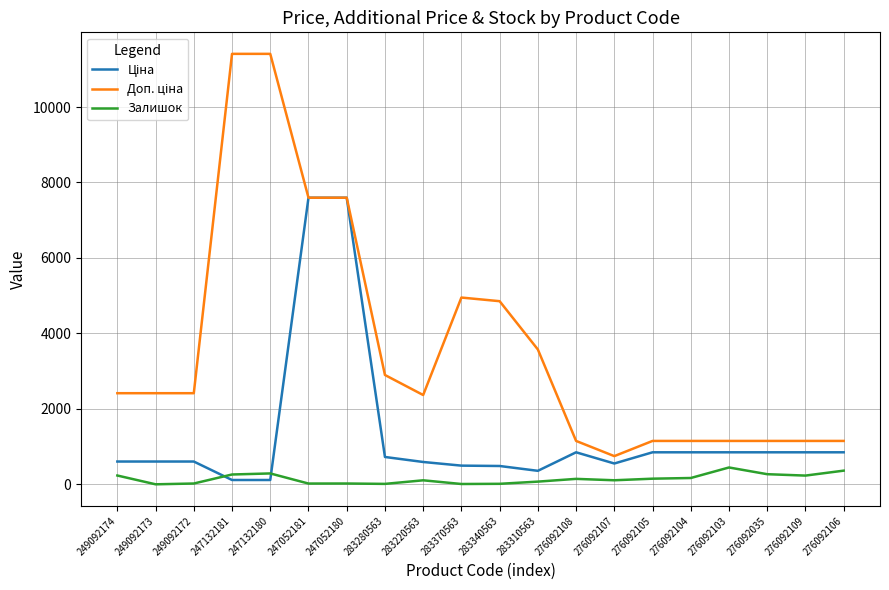

Is this an area chart (filled region under the line)?

No